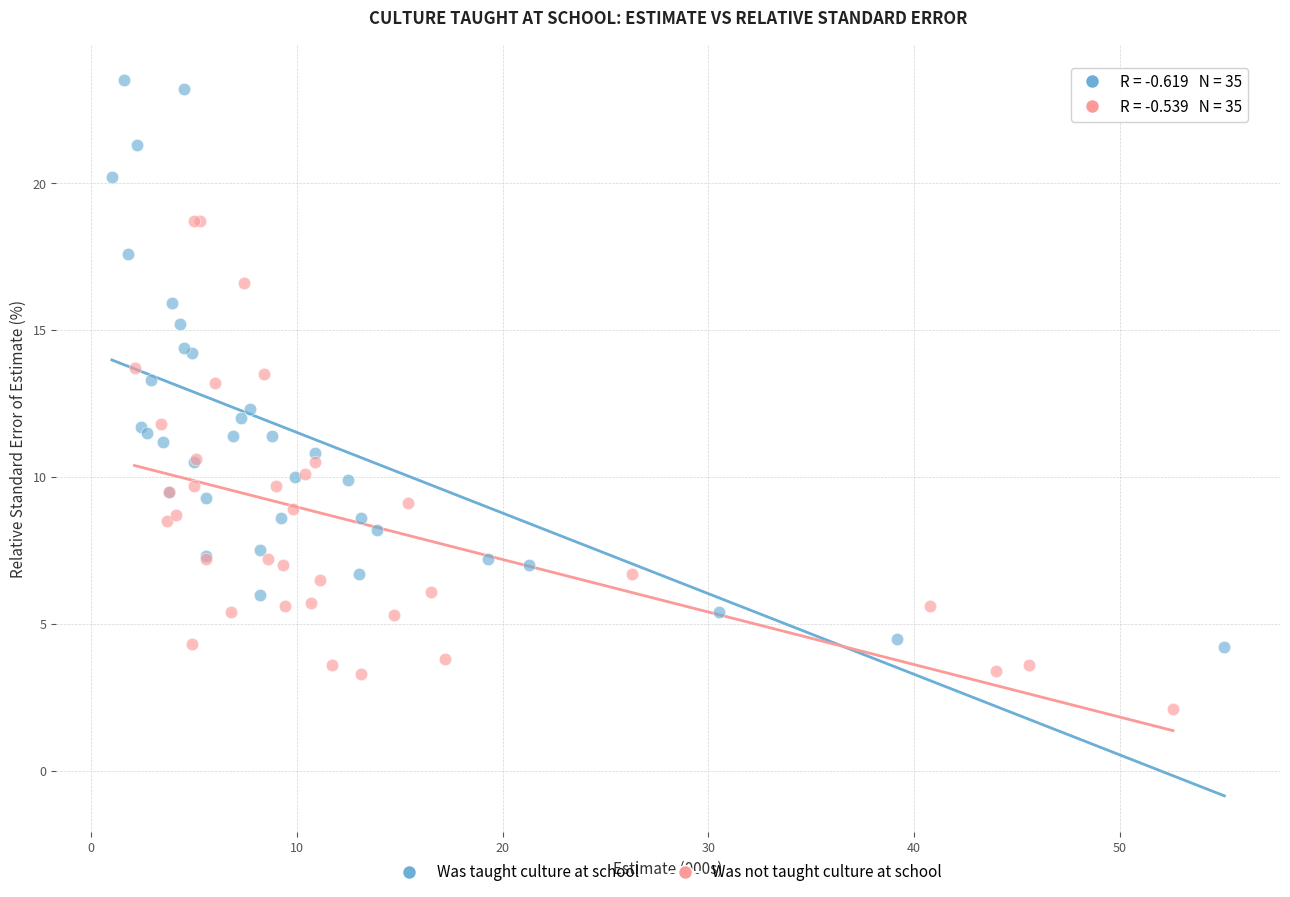

Which series has the widest spread of Y values?

Was taught culture at school